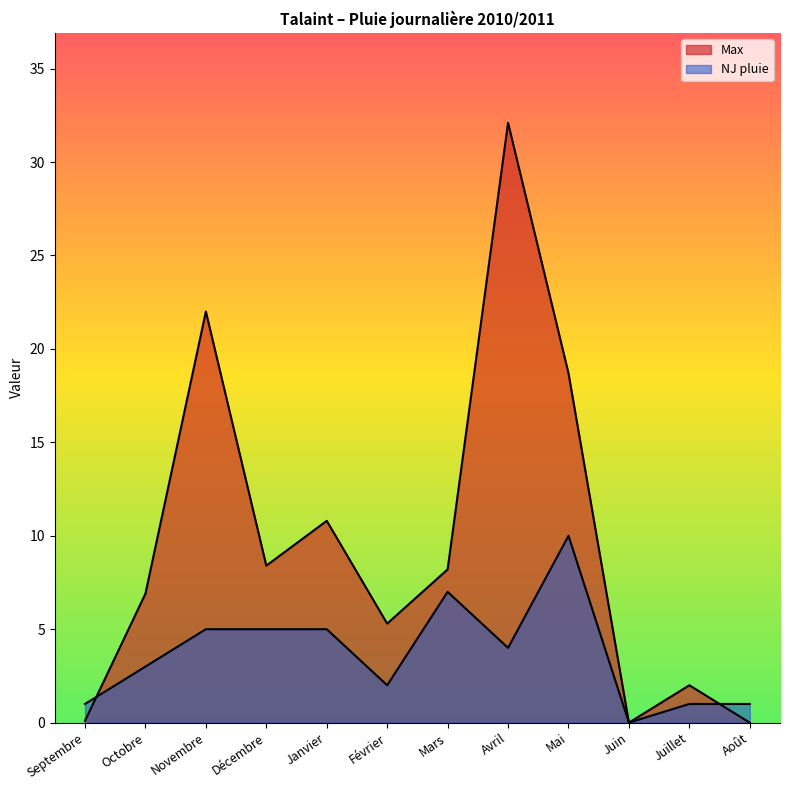

How many positive values does the Max series have?

10